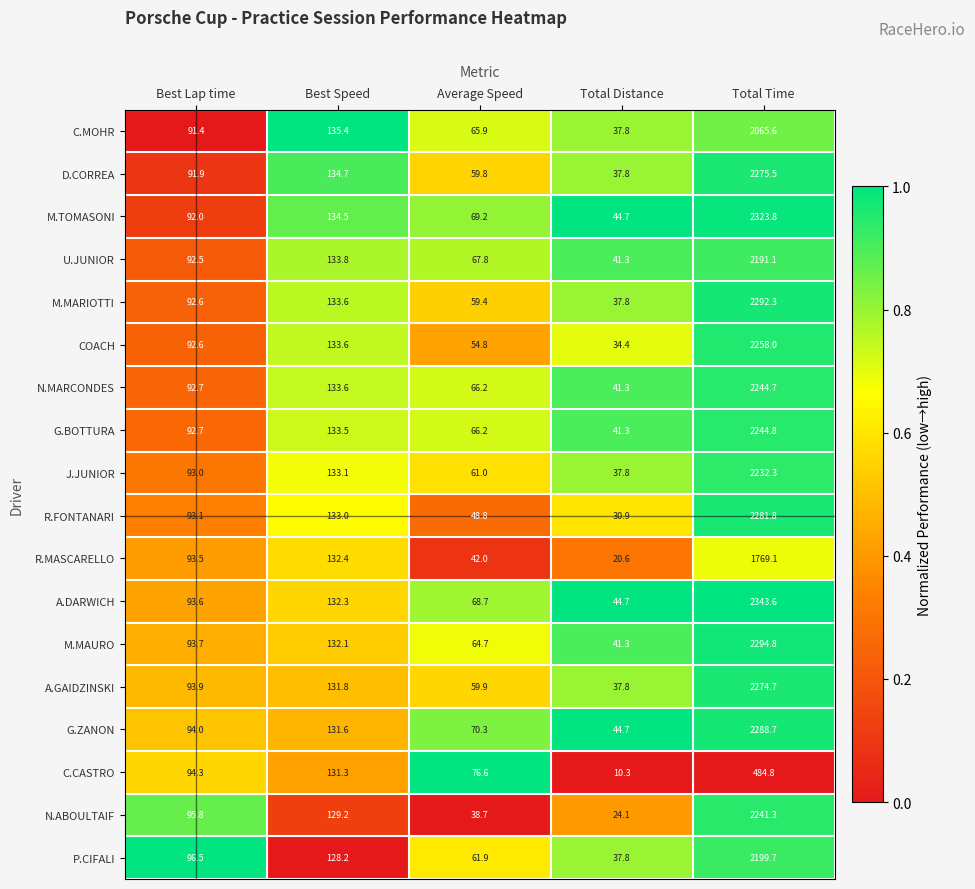

List the labels in order of R.MASCARELLO value, smallest first.

Total Distance, Average Speed, Best Lap time, Best Speed, Total Time